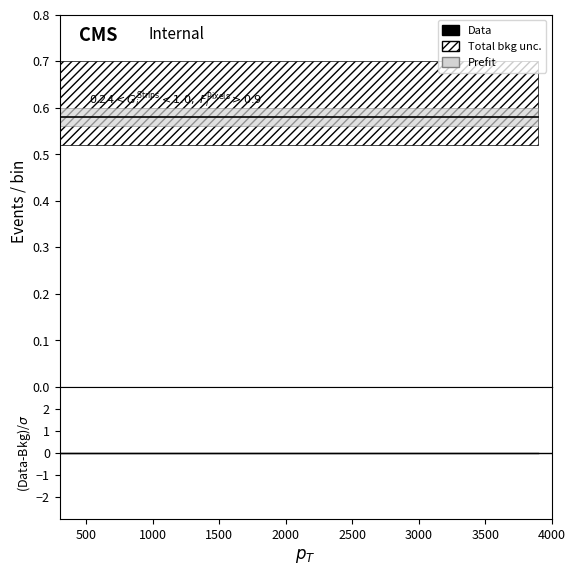

Which has a higher value, 1500 or 3500?

1500